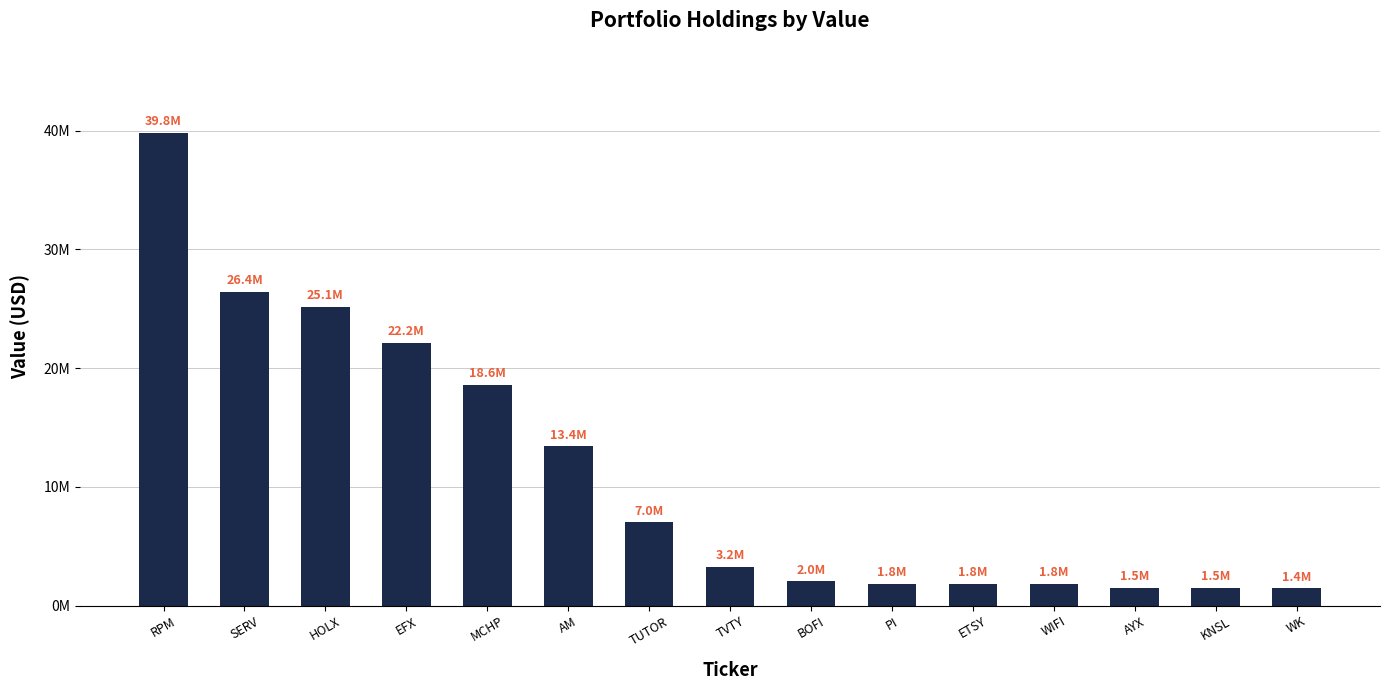

Does the chart contain any negative values?

No